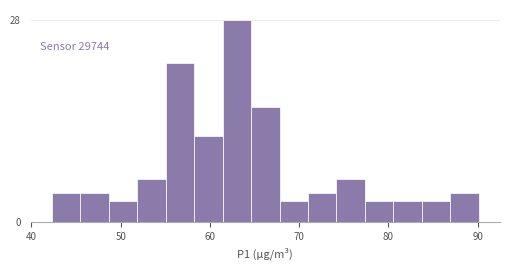

Around what value on the x-axis is the tallest bar? Give the approximate position of its centre, as read against the axis.

63